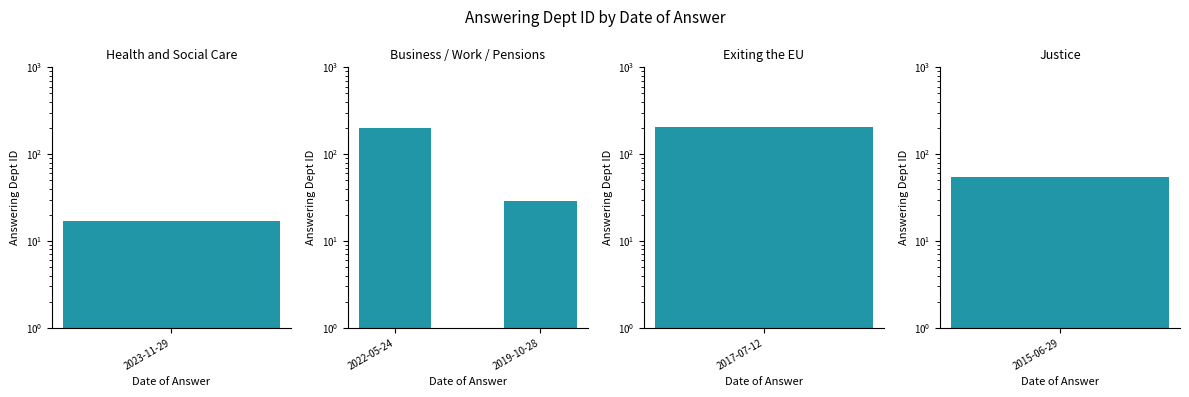

True or false: the data shows 49 at 2019-10-28.

False